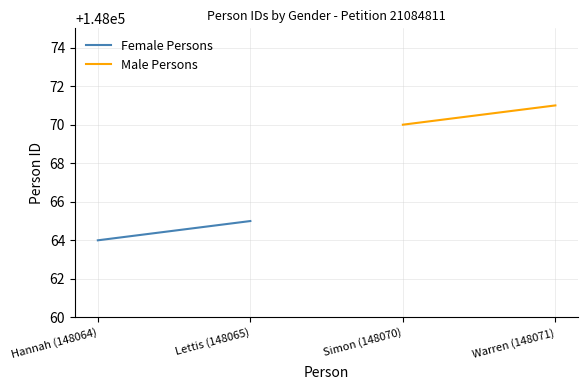

Which series has the widest spread of values?

Female Persons